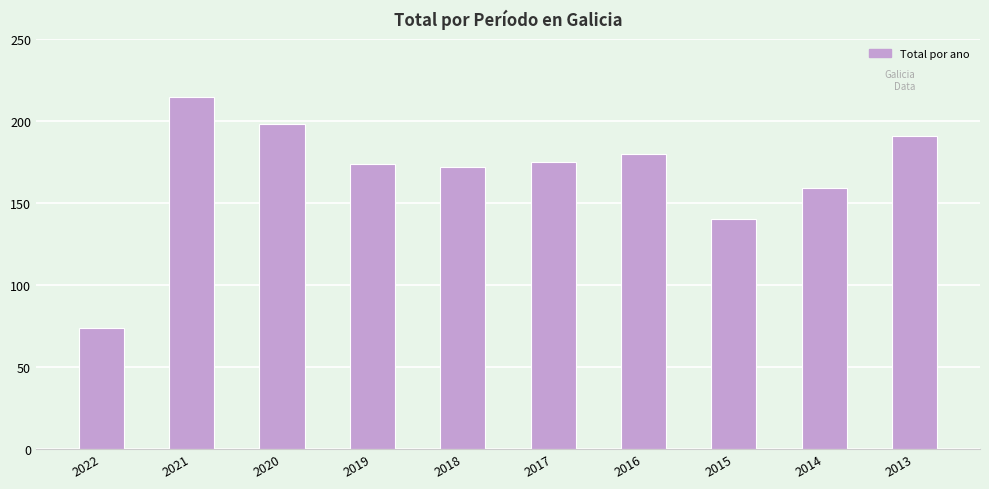

What is the sum of all values?

1678